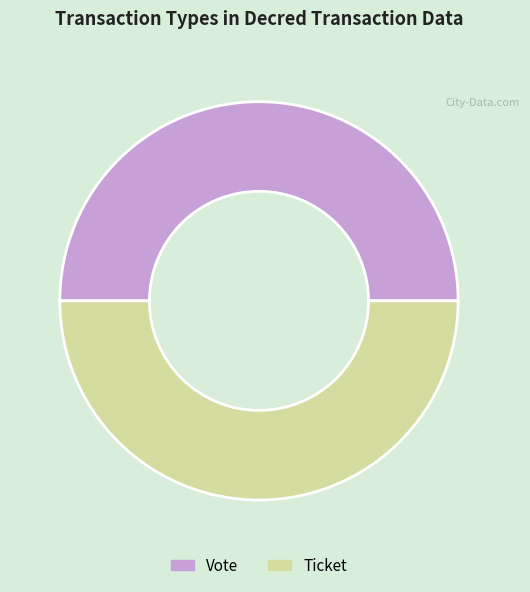

Is it true that Vote is 60% of the pie?

False